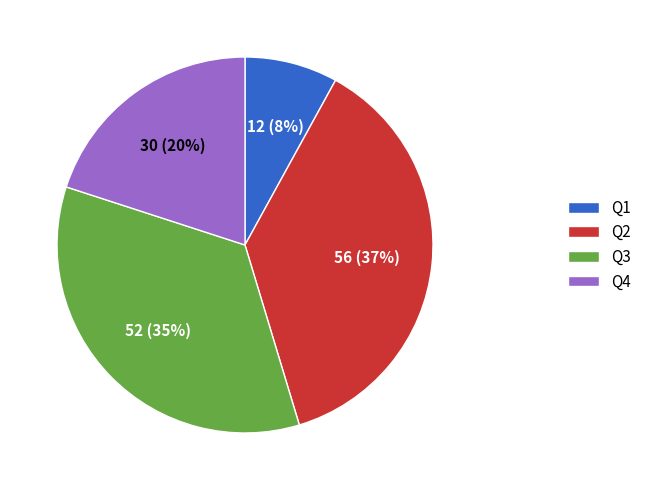

Is Q3 the majority of the pie?

No